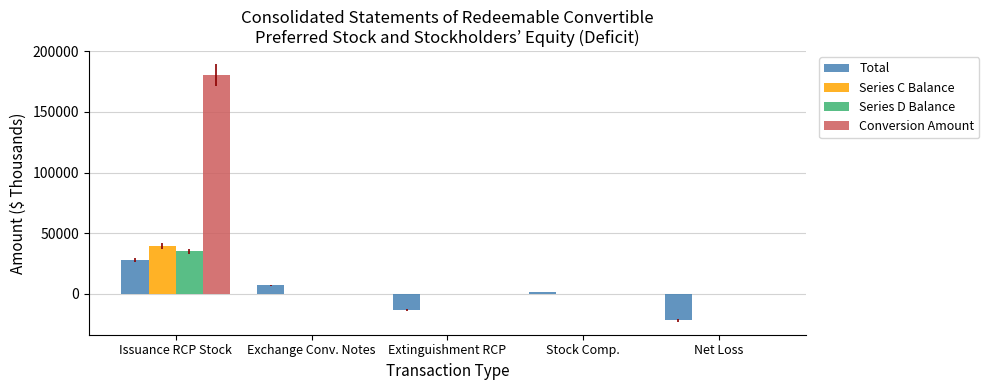

How many values in the Series D Balance series exceed 0?

1